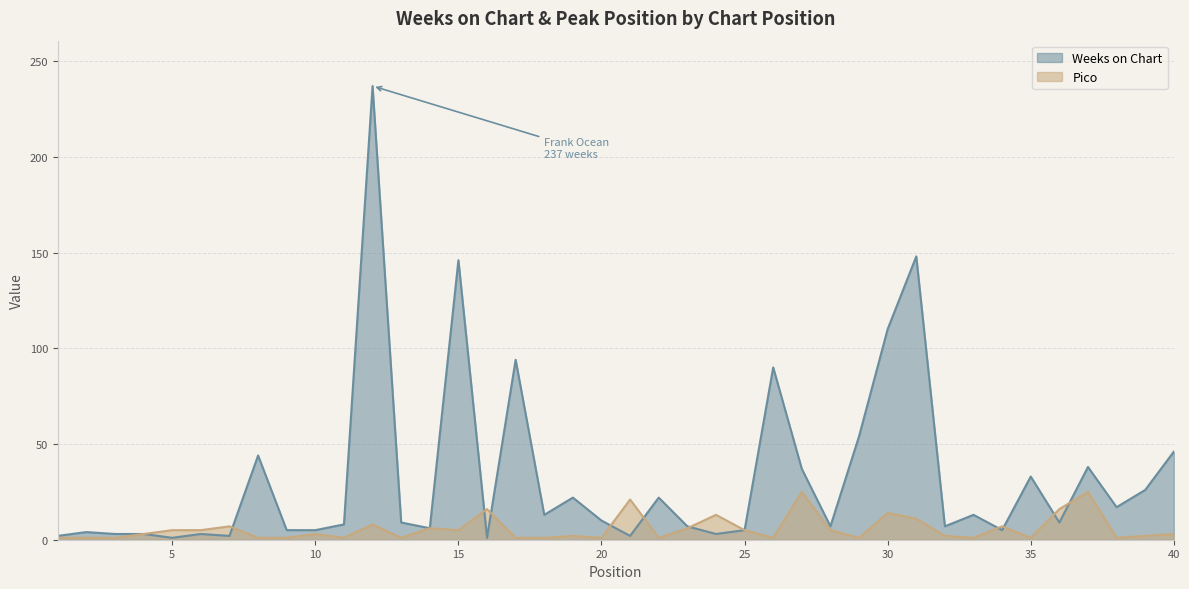

The Pico series shows 1 at 9. True or false?

True